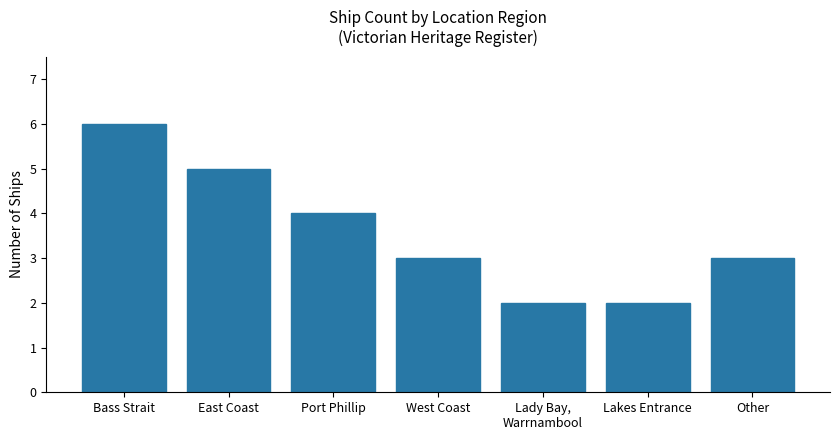

Which has a higher value, Other or Lakes Entrance?

Other